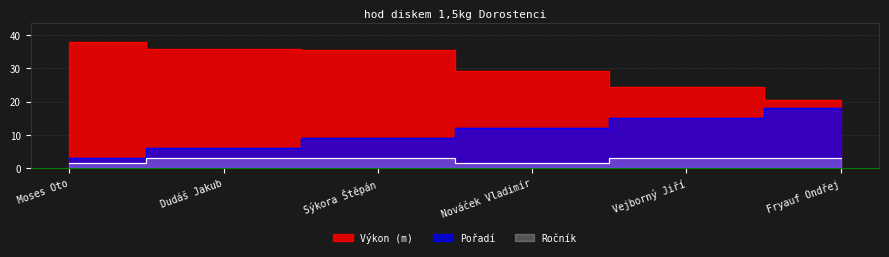

Rank the categories by Pořadí value from lowest to highest.

Moses Oto, Dudáš Jakub, Sýkora Štěpán, Nováček Vladimír, Vejborný Jiří, Fryauf Ondřej